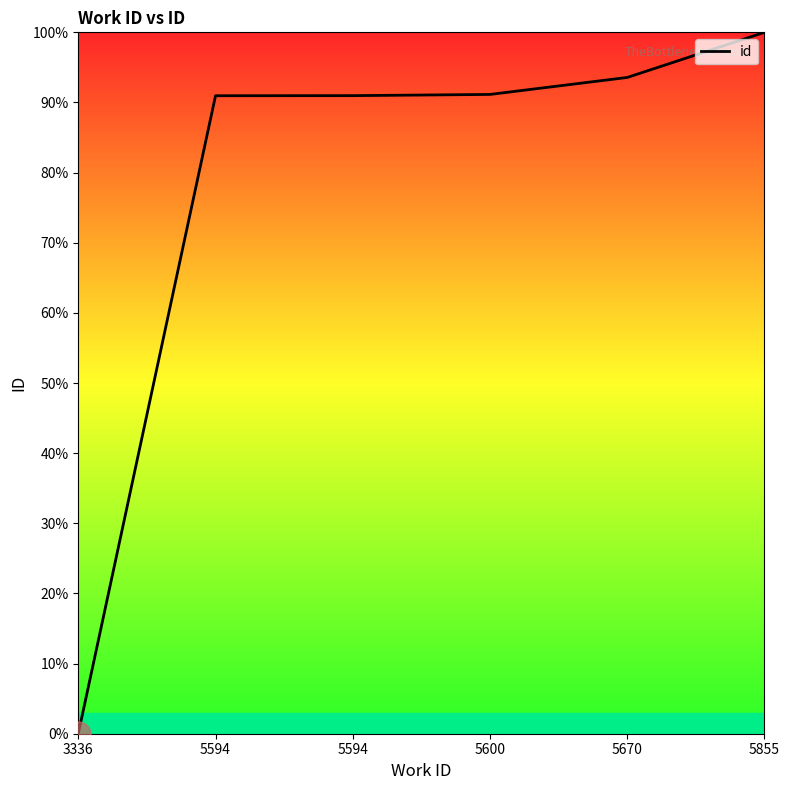

How many values are above zero?

5